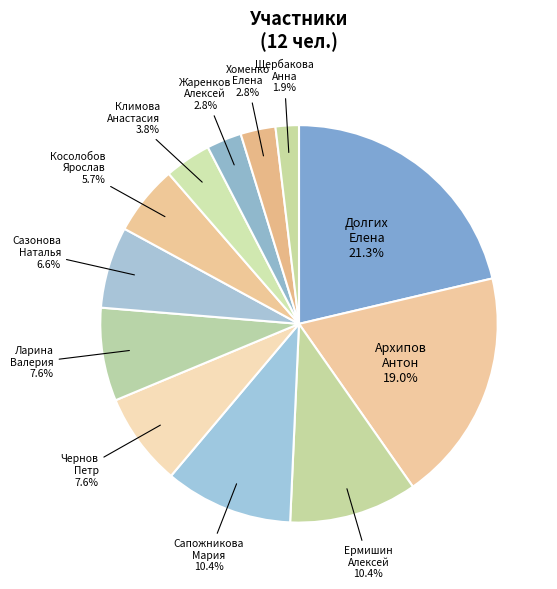

Is there a majority slice in this chart?

No